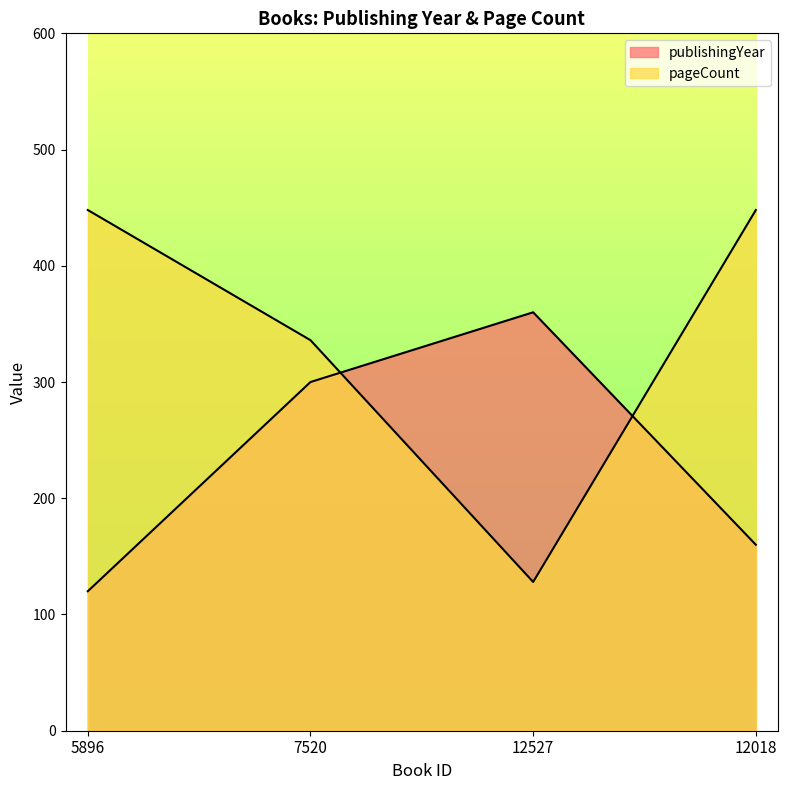

The value of pageCount at 12527 is 128. True or false?

True